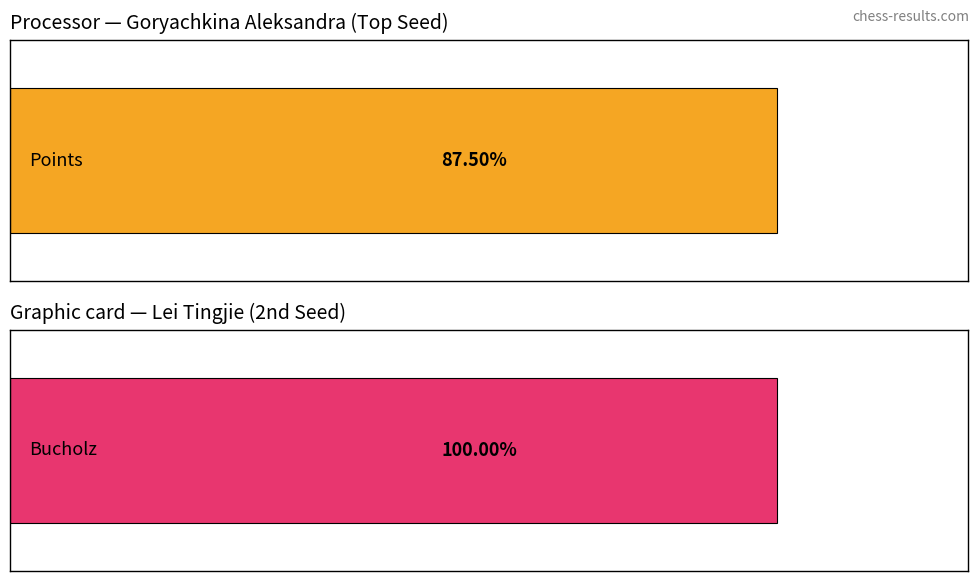

True or false: Bucholz has a value of 21.3 at Guseva Marina.

False